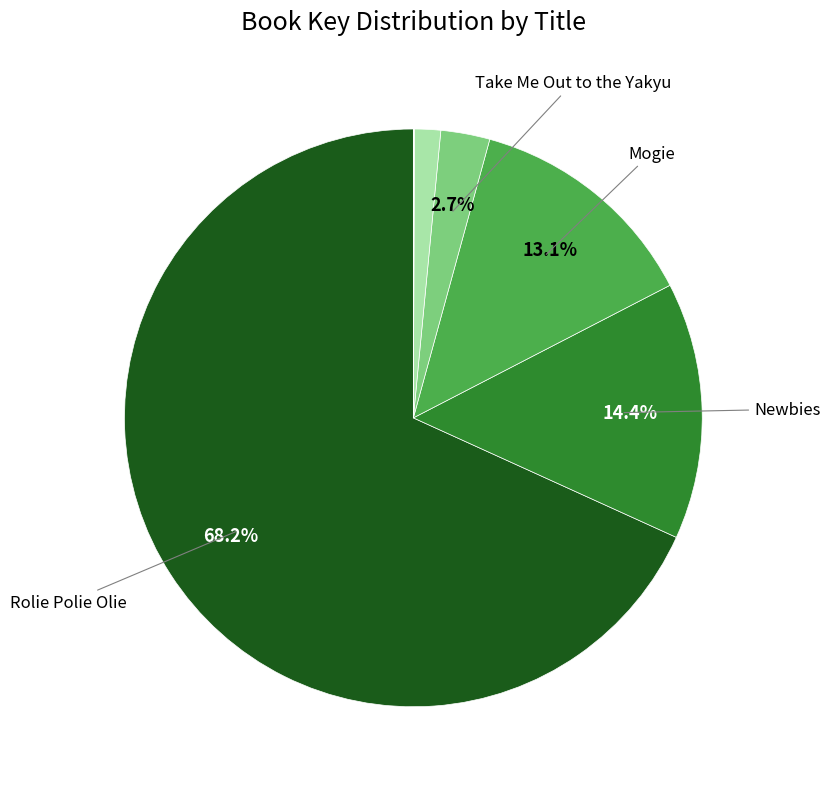

Which slice is the largest?

Rolie Polie Olie